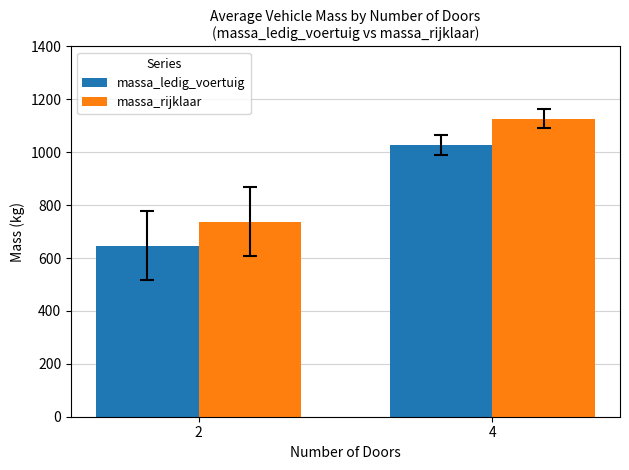

Reading right to left, list all the values displayed in this chart.

massa_ledig_voertuig: 1027	647
massa_rijklaar: 1127	738